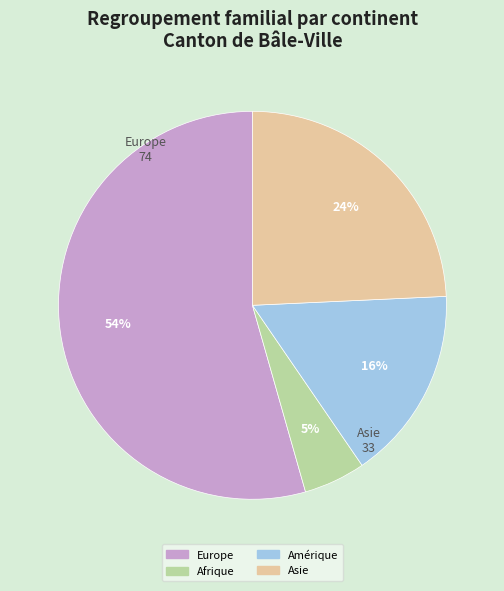

Between Amérique and Afrique, which is larger?

Amérique